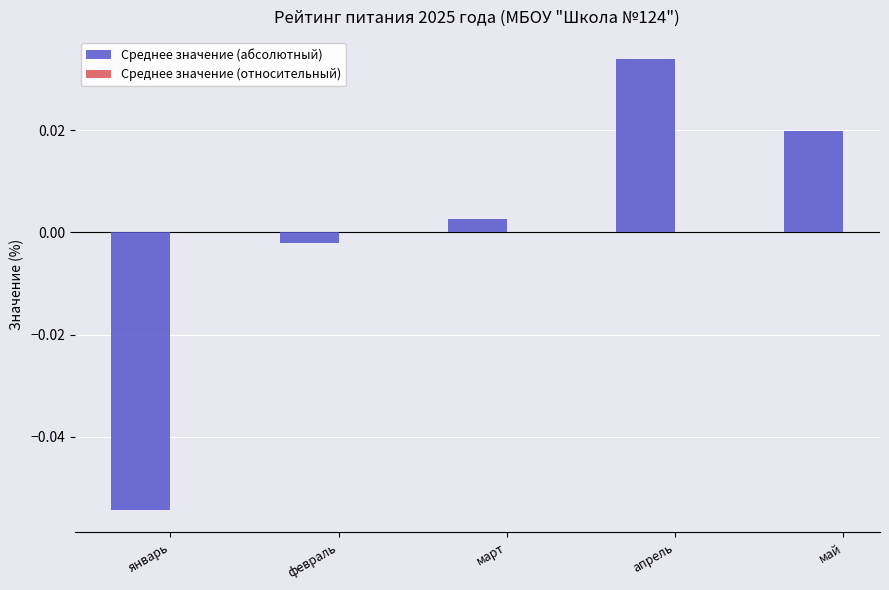

Which label corresponds to the largest value in the chart?

апрель